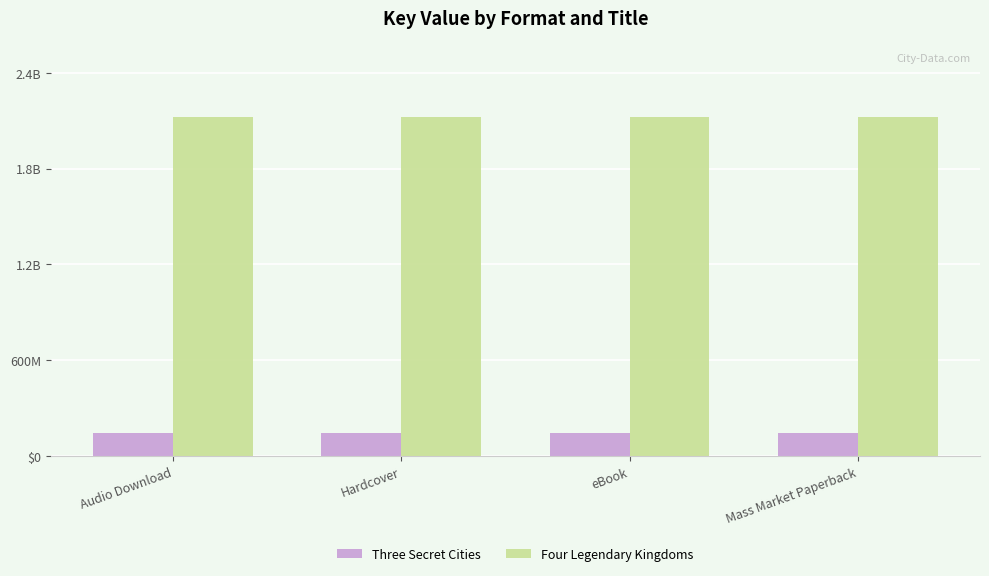

Are the bars horizontal?

No